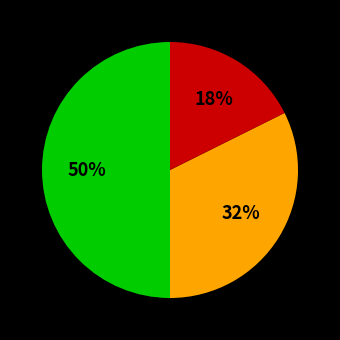

To the nearest percent, what is the average slice percentage?

33%